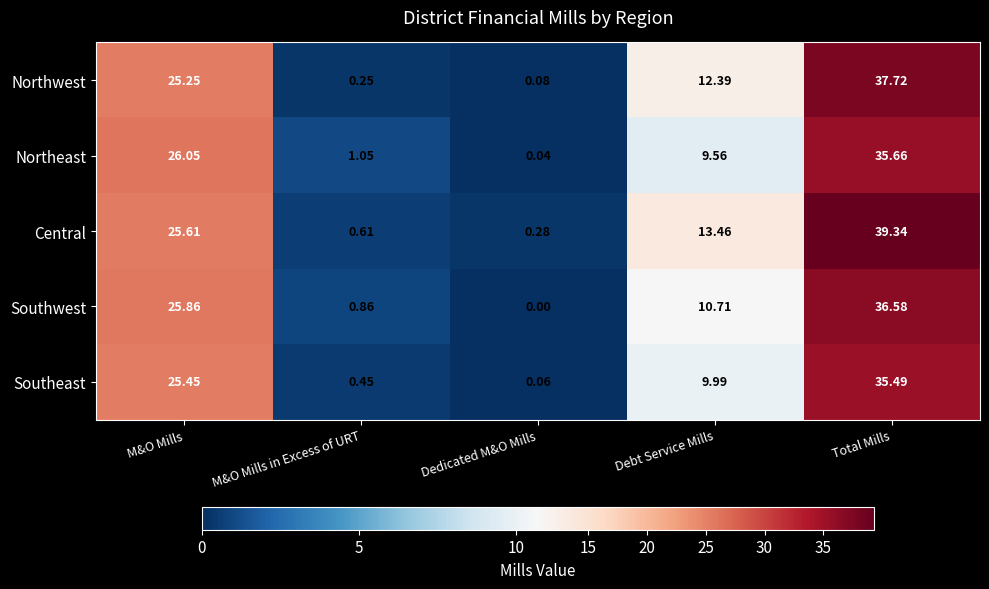

How many series are shown in this chart?

5